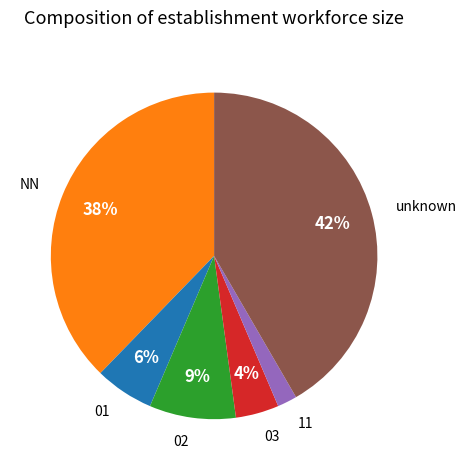

To the nearest percent, what is the combined percentage of 02 and 11?

11%